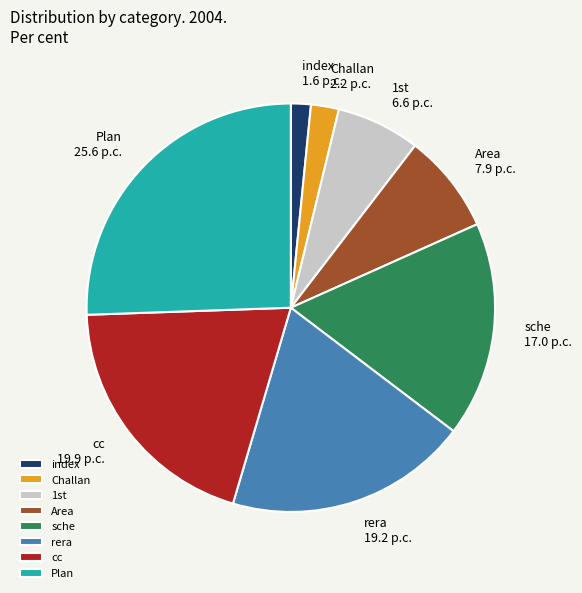

Rank the categories by value from highest to lowest.

Plan, cc, rera, sche, Area, 1st, Challan, index